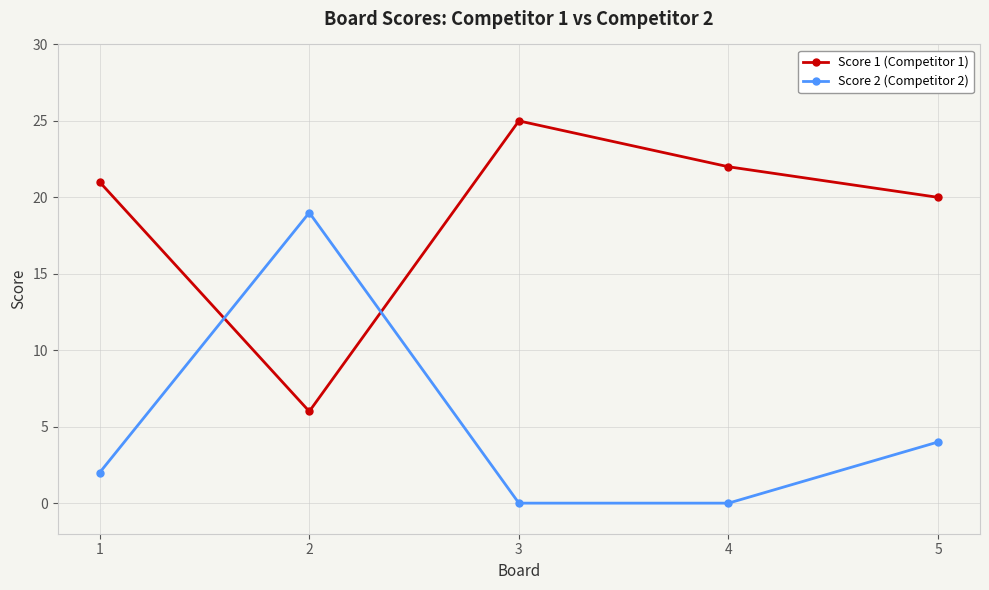

Which category has the highest value in the Score 2 (Competitor 2) series?

2